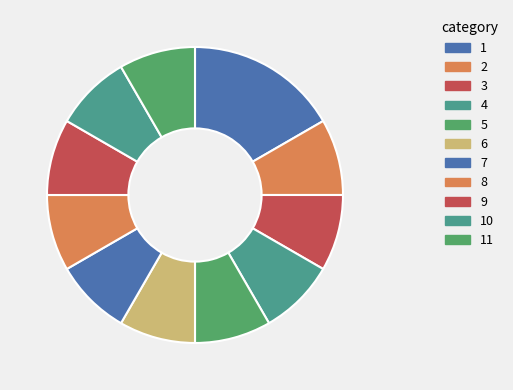

Does any single category account for the majority?

No